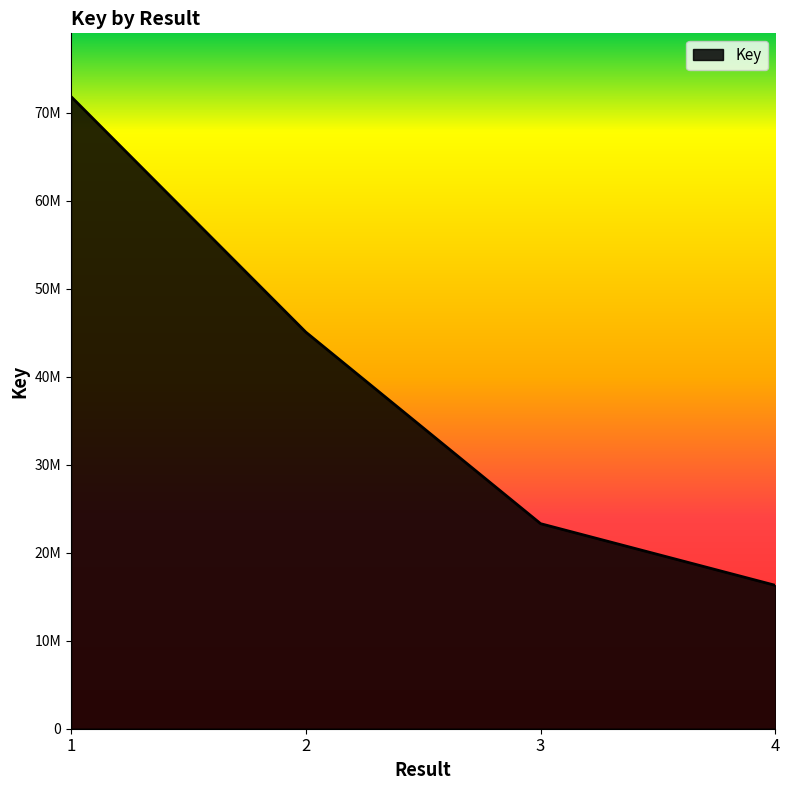

True or false: there are more than 1 points higher than both neighbors.

False